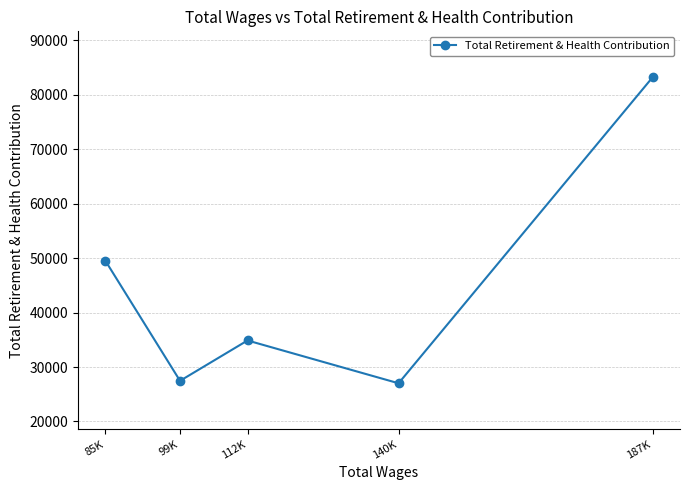

What is the ratio of the value at 187K to the value at 99K?

3.0